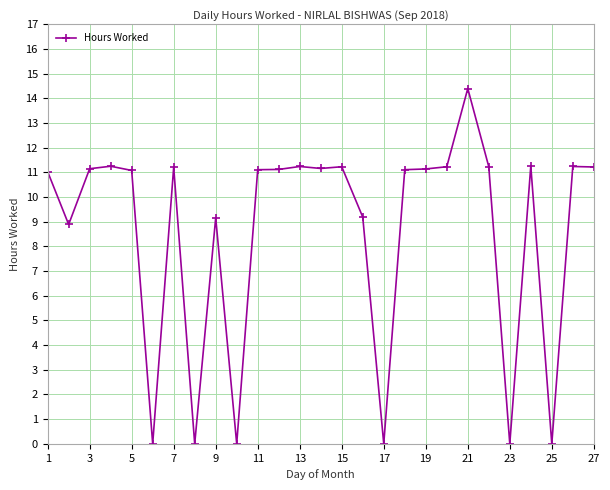

How many categories are shown in the chart?

27